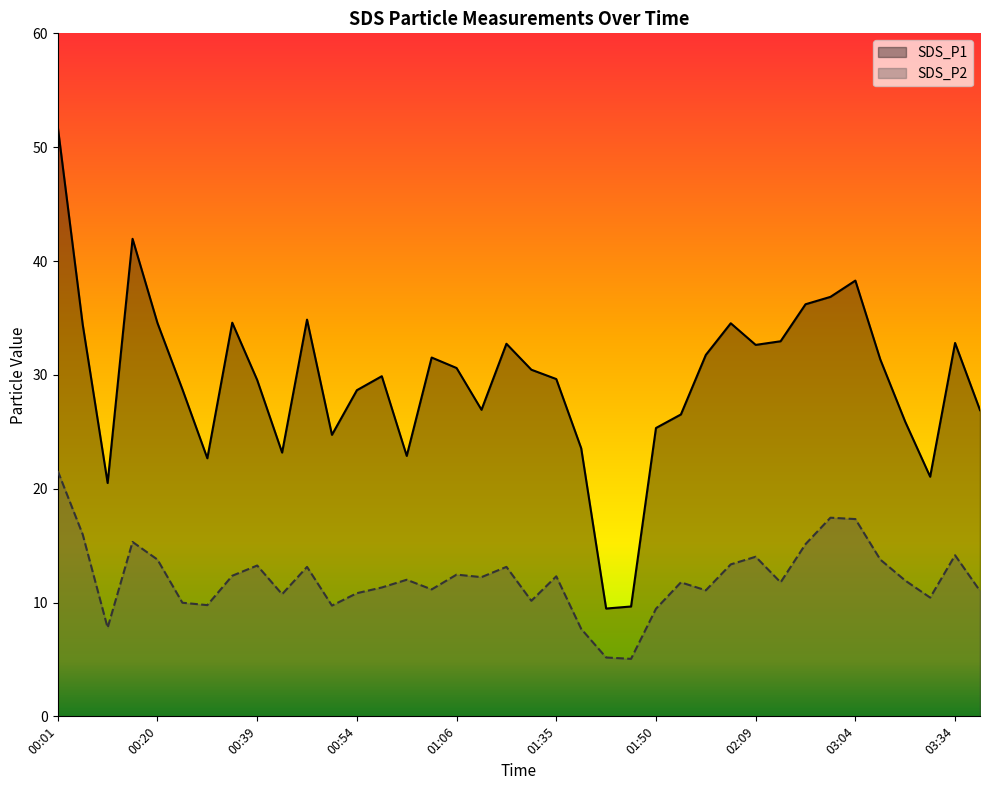

How many data points does each series have?

38